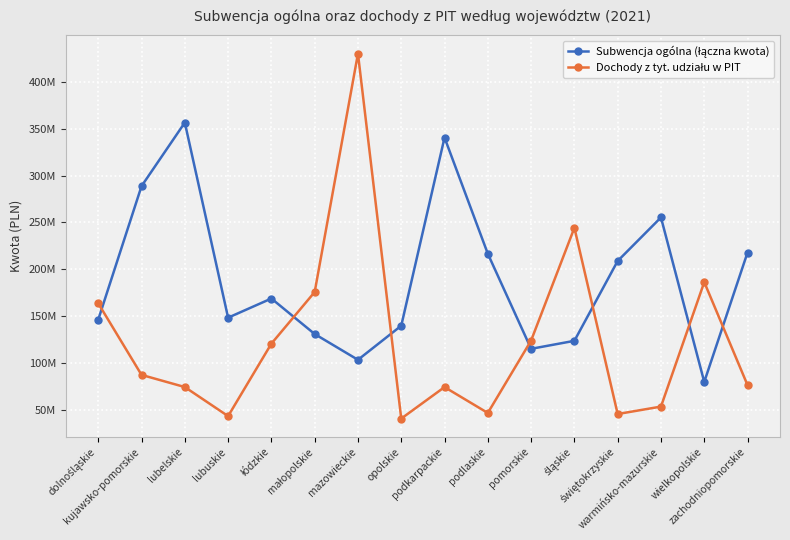

What is the value of the Dochody z tyt. udziału w PIT point at the 12th from the left?

244195833